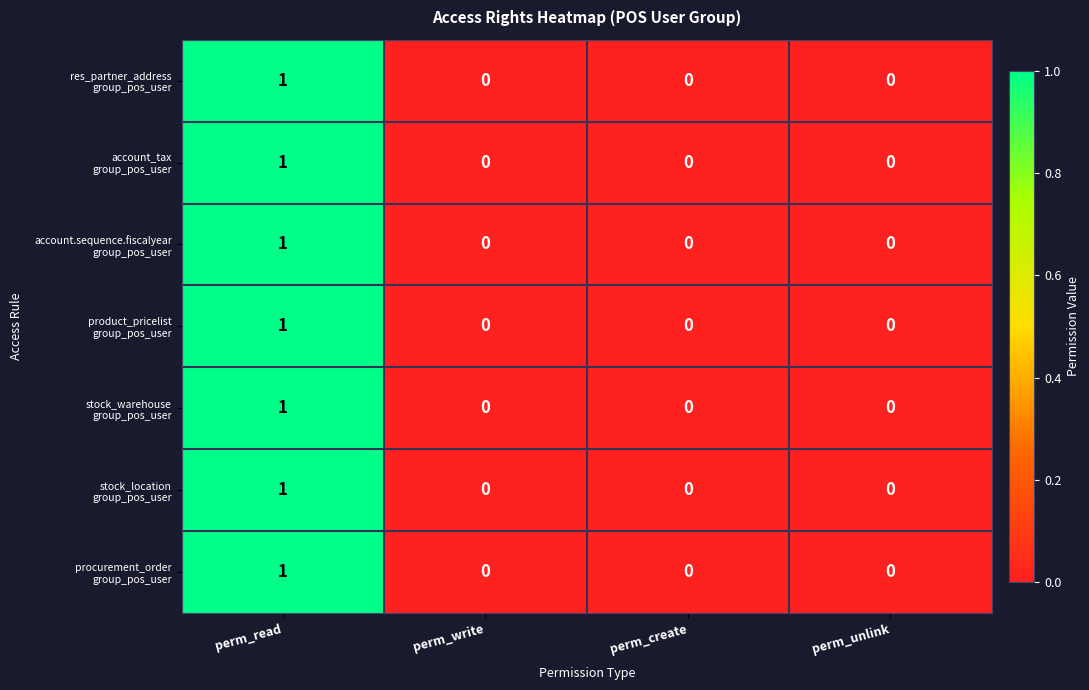

At which category is the sum across all series the highest?

perm_read